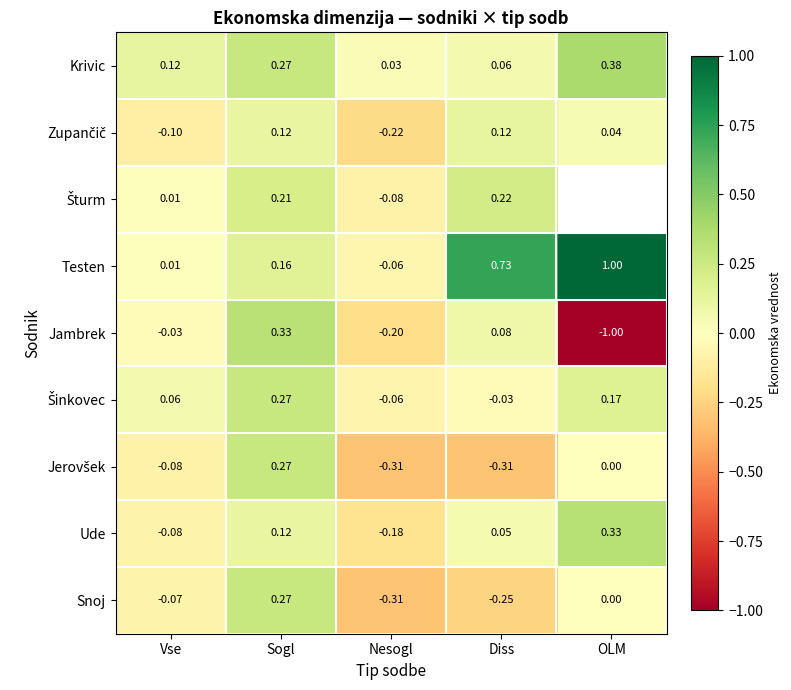

Between Nesogl and Diss, which series saw the biggest shift?

Testen